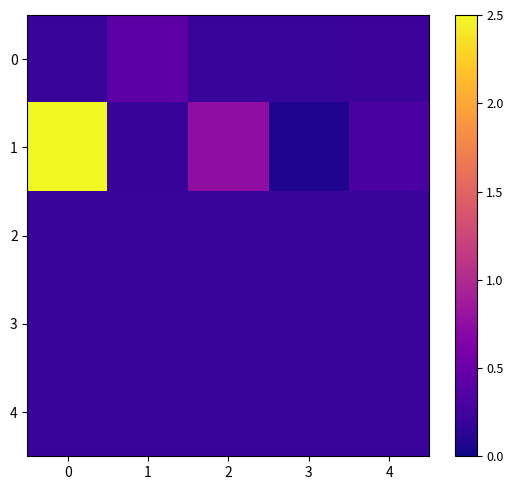

List the series in order of their peak value, highest first.

1, 0, 2, 3, 4